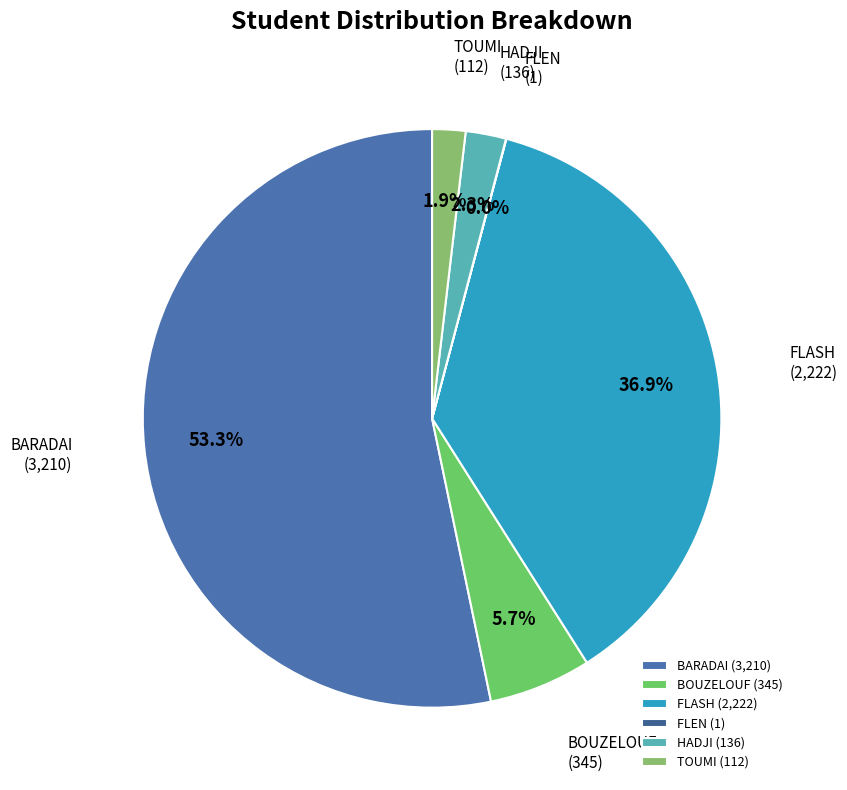

Which category accounts for the majority?

BARADAI